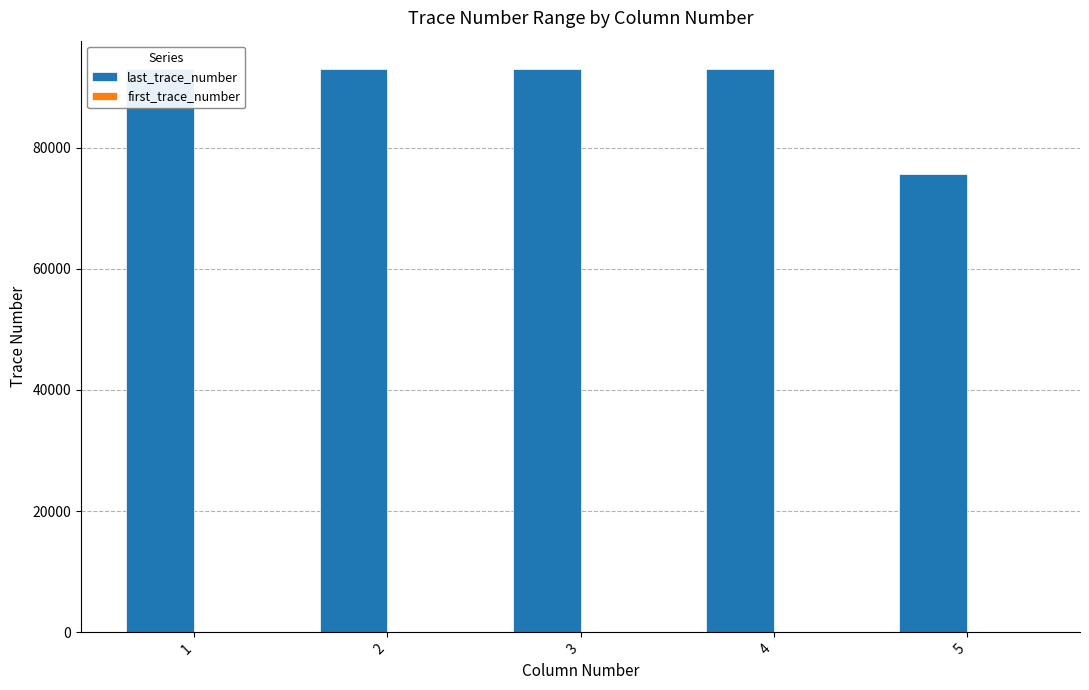

Rank the series by their maximum value, from lowest to highest.

first_trace_number, last_trace_number